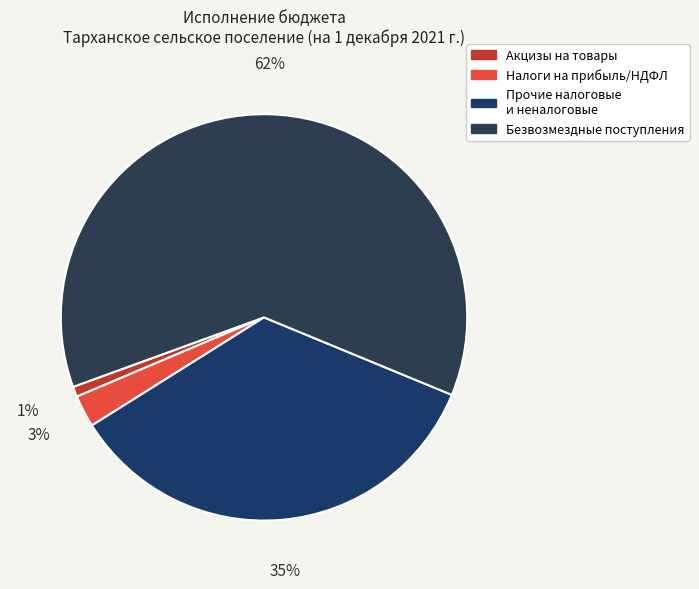

To the nearest percent, what is the average slice percentage?

25%